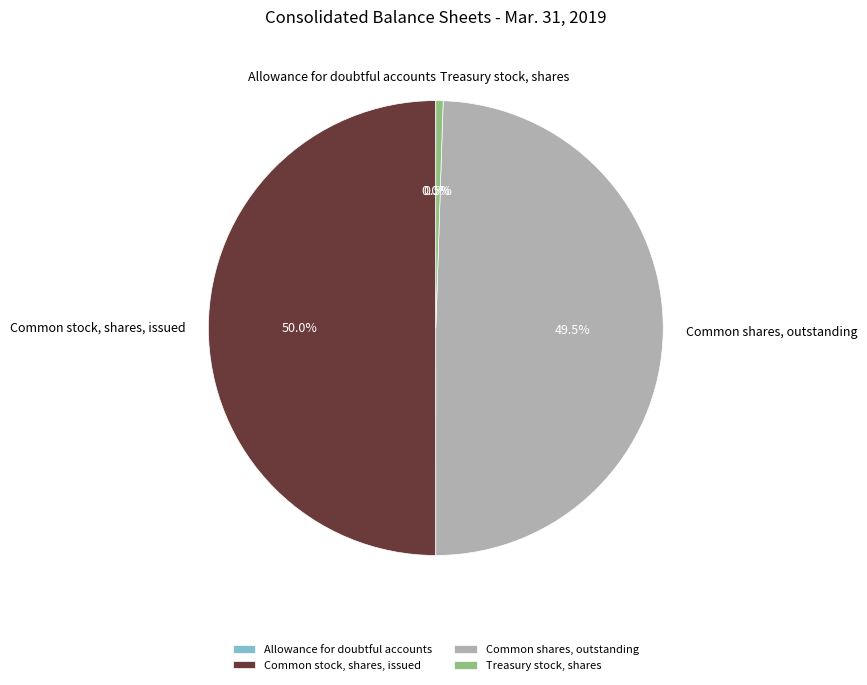

Does Treasury stock, shares account for over 50% of the chart?

No